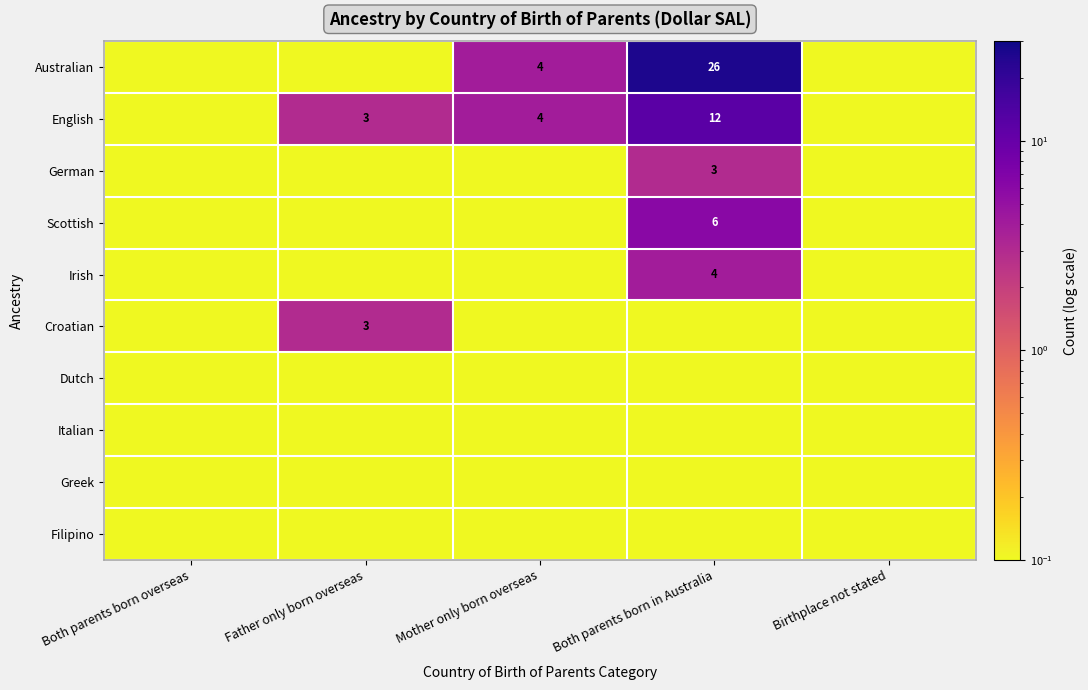

List the series in order of their peak value, highest first.

Australian, English, Scottish, Irish, German, Croatian, Dutch, Italian, Greek, Filipino